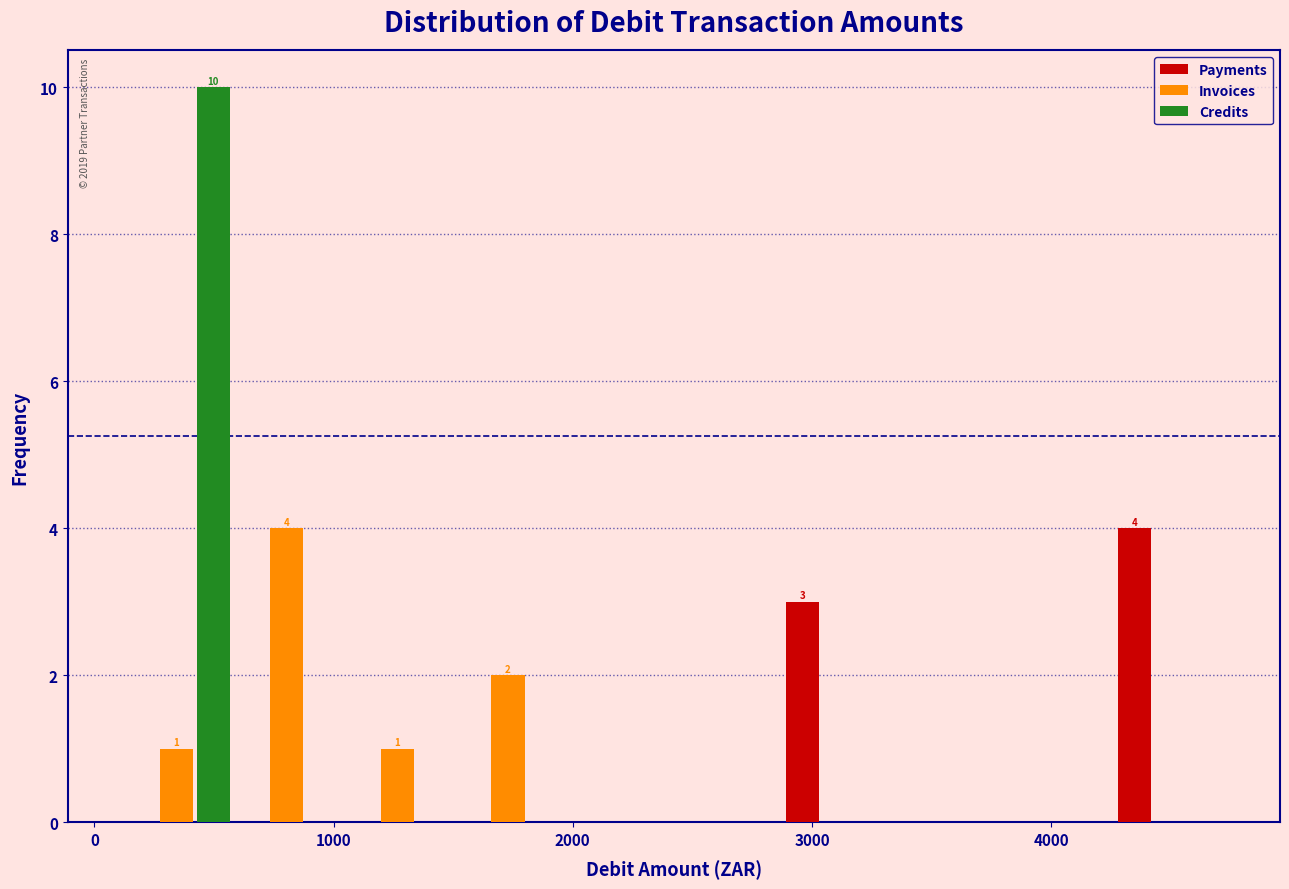

In the Invoices series, which range on the x-axis has the tallest bar?

600 to 1000